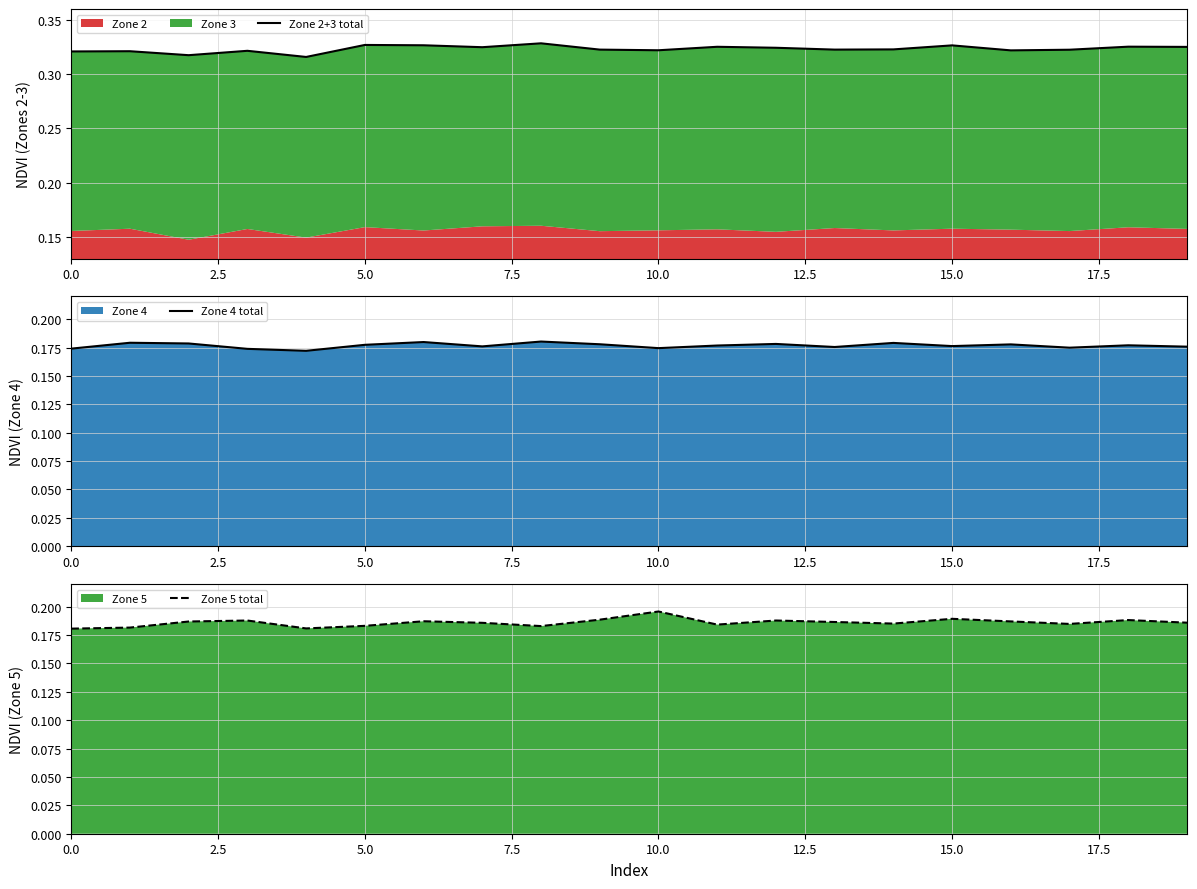

In Zone 5 total, how many points are lower than both neighbors (excluding endpoints)?

5